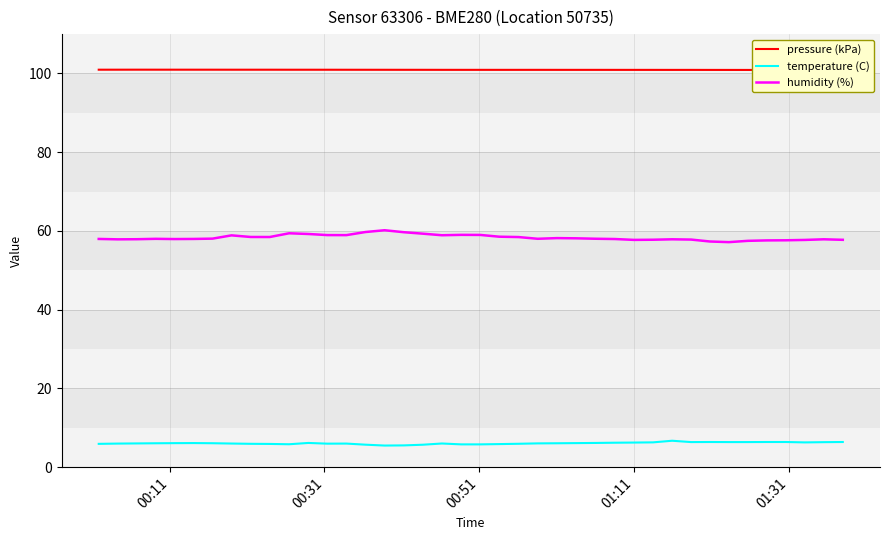

True or false: humidity (%) and temperature (C) intersect in this chart.

False